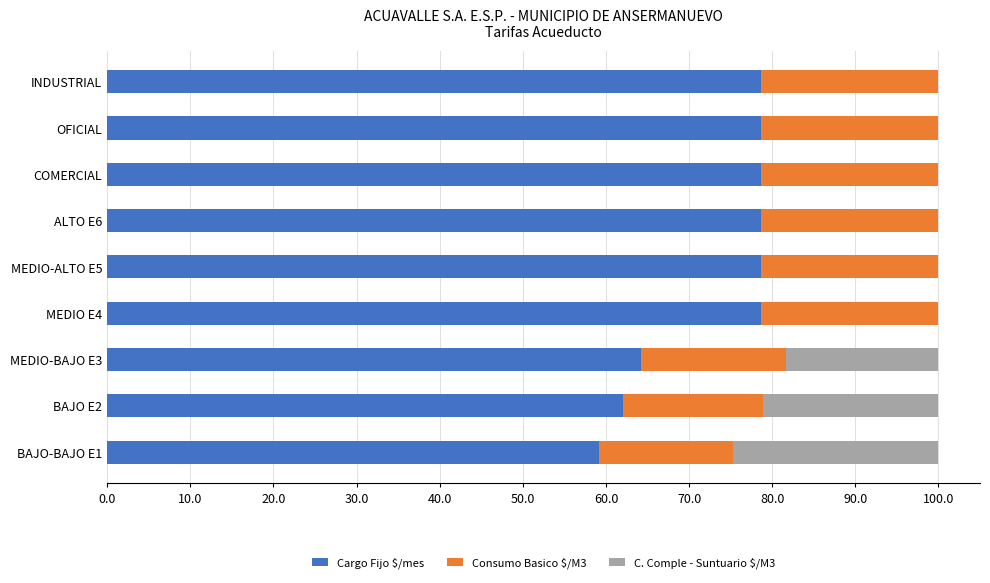

What is the highest value of the Cargo Fijo $/mes series?

78.6